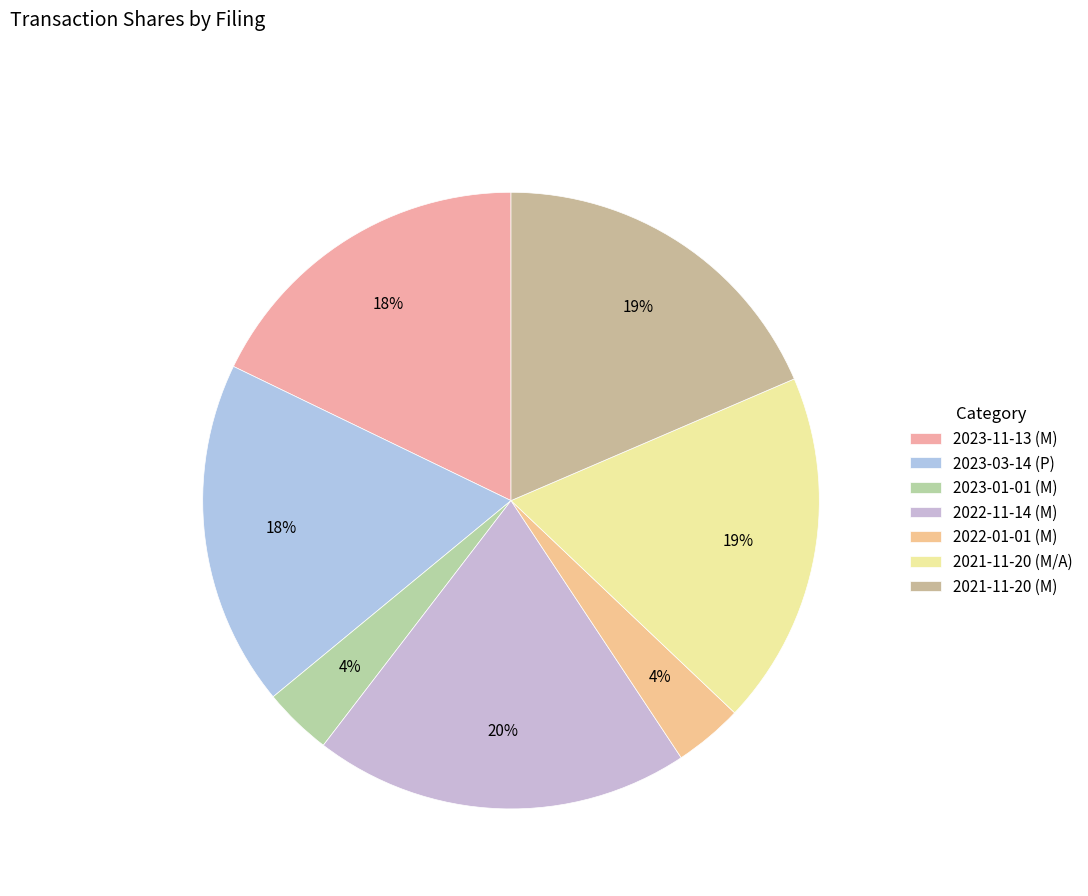

Combined, do 2021-11-20 (M) and 2023-01-01 (M) account for over 50%?

No